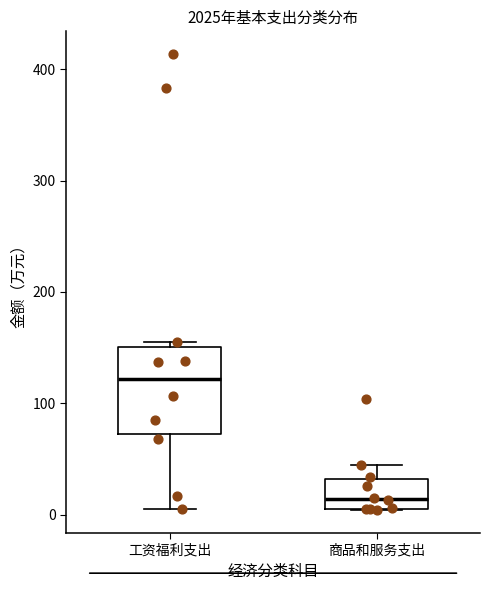

Where does the median line of the box for 工资福利支出 sit on the y-axis? The values are not printed on the chart, so give them approximately, as read against the axis.

120